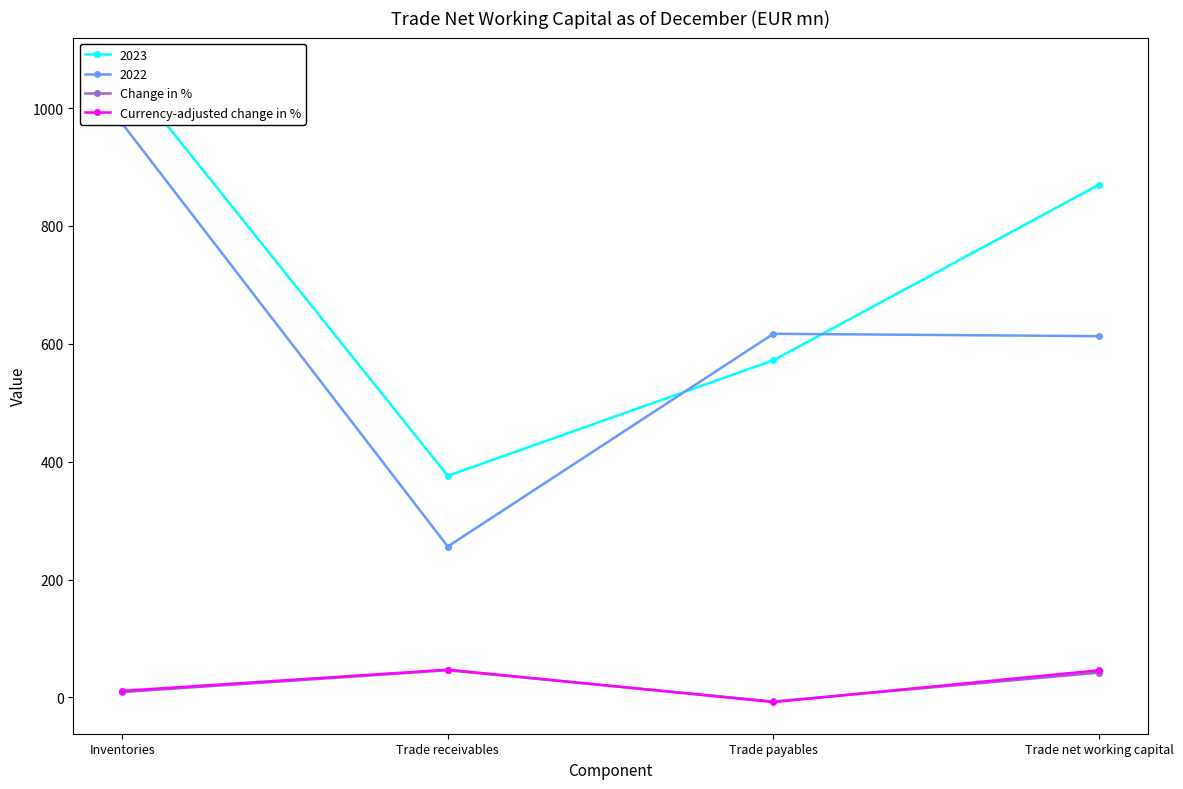

How many data points in Change in % are above 42?

1